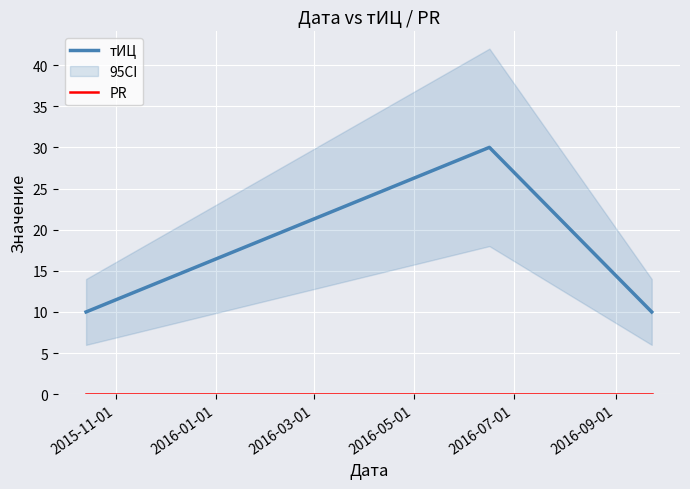

Rank the series by their maximum value, from lowest to highest.

PR, тИЦ